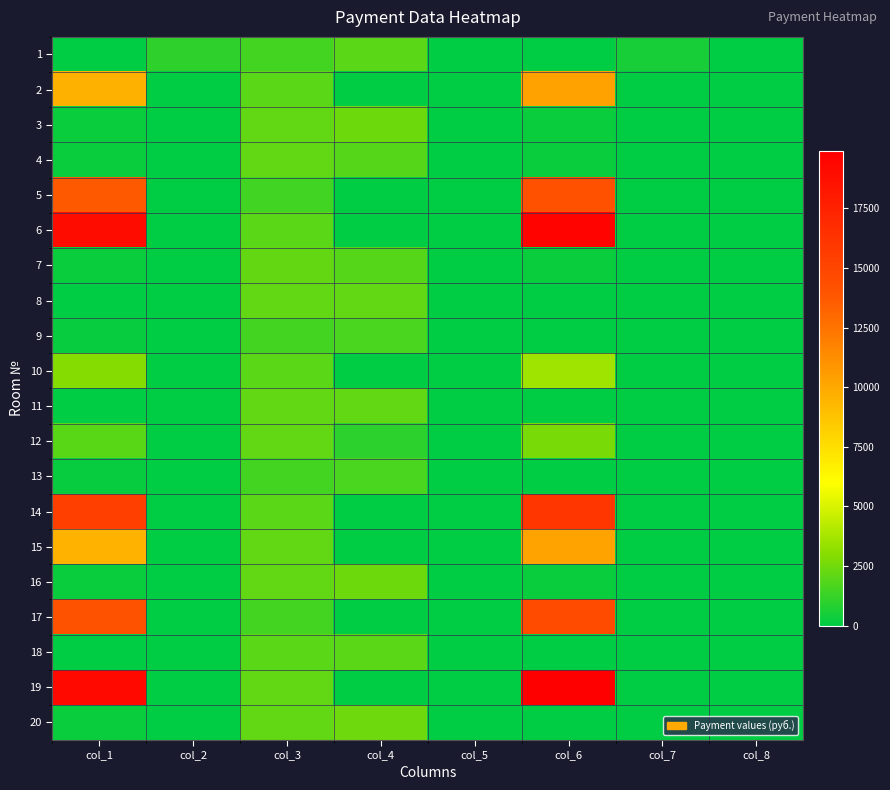

How many data points does each series have?

8